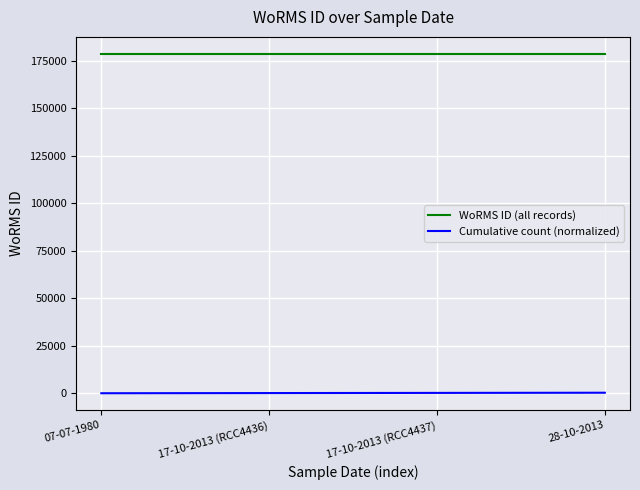

Where does the Cumulative count (normalized) series first go above 267?

17-10-2013 (RCC4437)